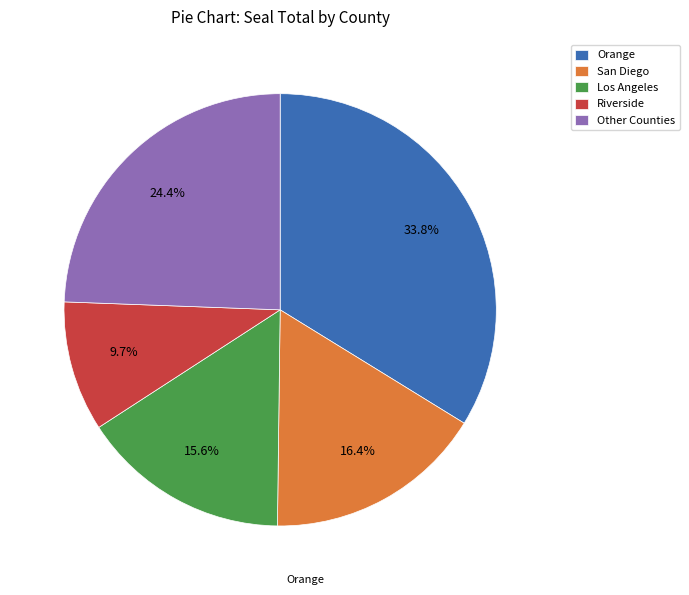

What is the ratio of the value at Los Angeles to the value at Riverside?

1.6